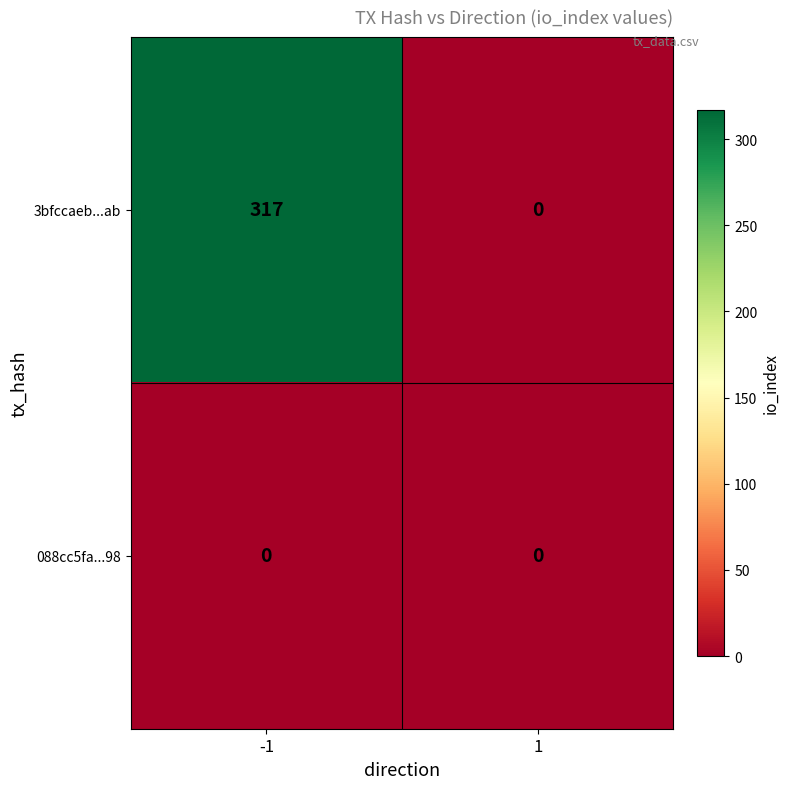

Reading right to left, extract all data points from this chart.

3bfccaeb...ab: 0	317
088cc5fa...98: 0	0